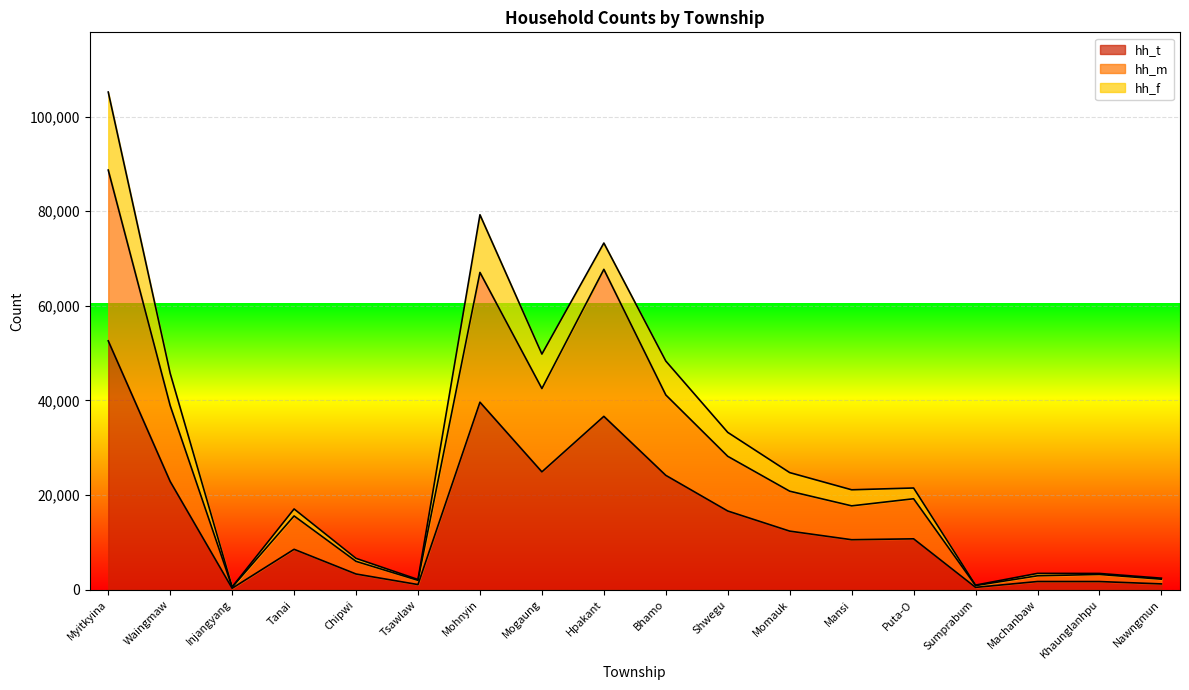

At which label does hh_m first exceed 19212?

Myitkyina